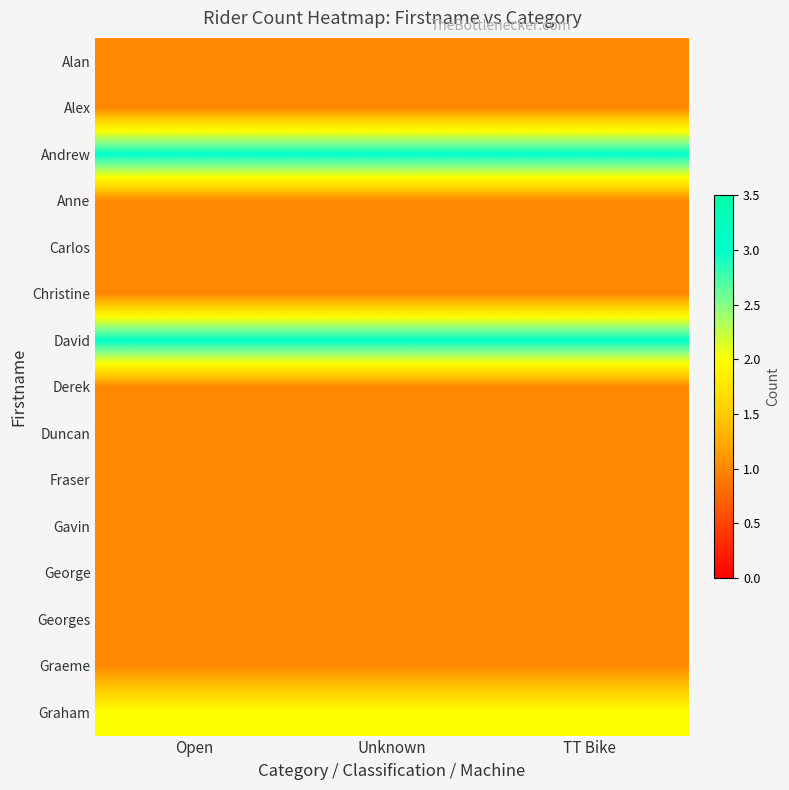

Which has a higher value, TT Bike or Open?

TT Bike